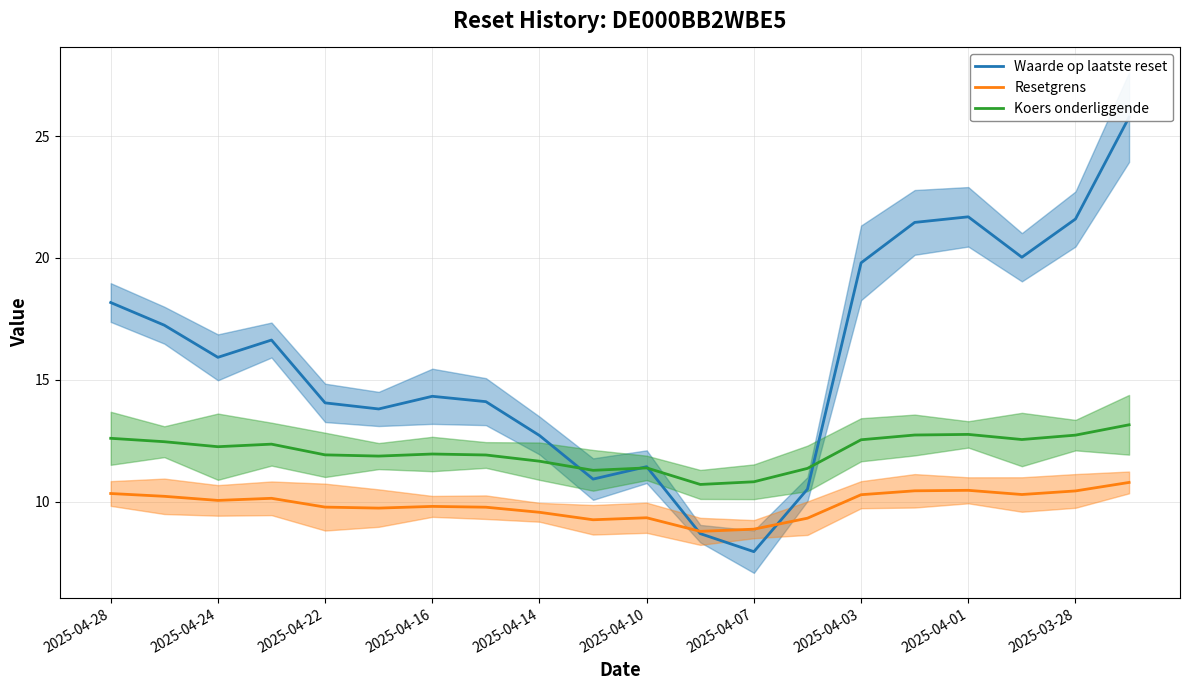

What is the total value across all series at 10?

32.1